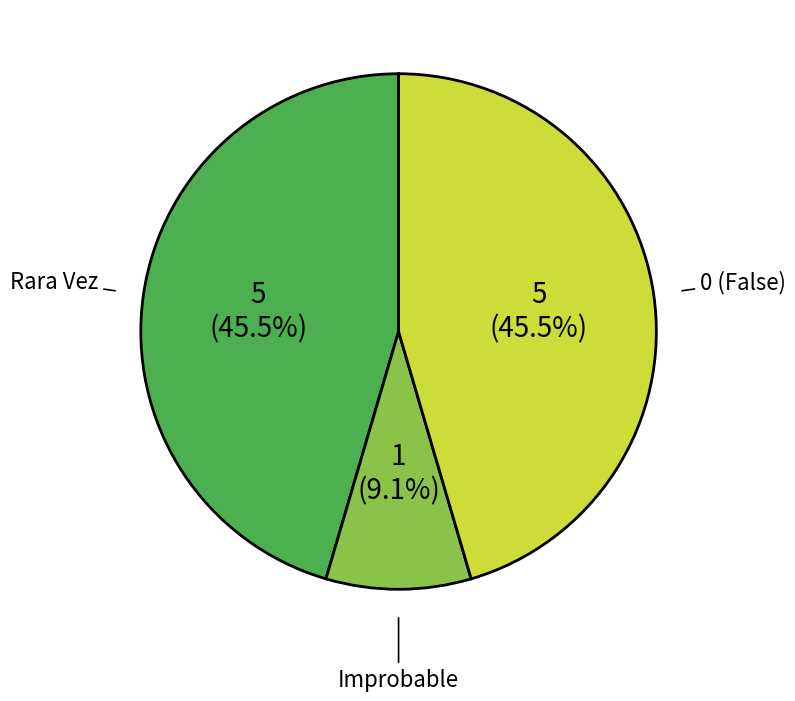

To the nearest percent, what is the difference between the largest and smallest slice percentages?

36%